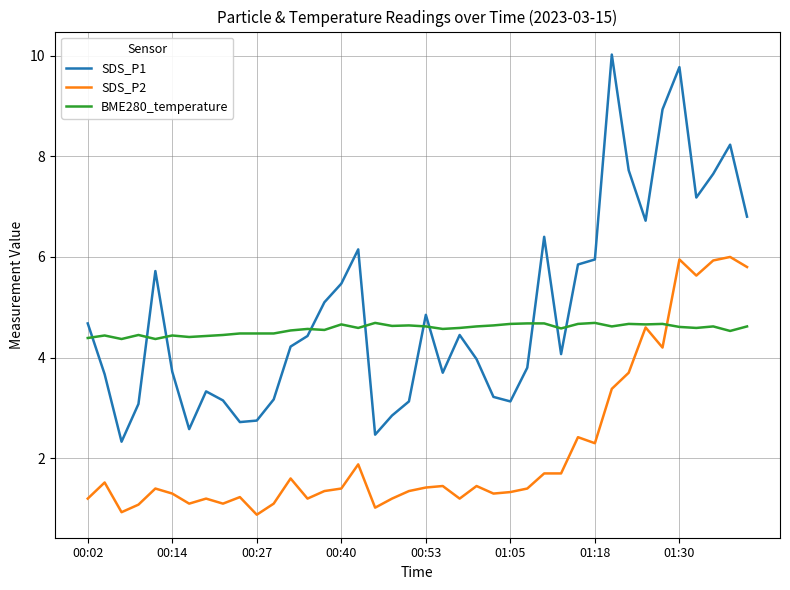

What are all the series names shown in the legend?

SDS_P1, SDS_P2, BME280_temperature